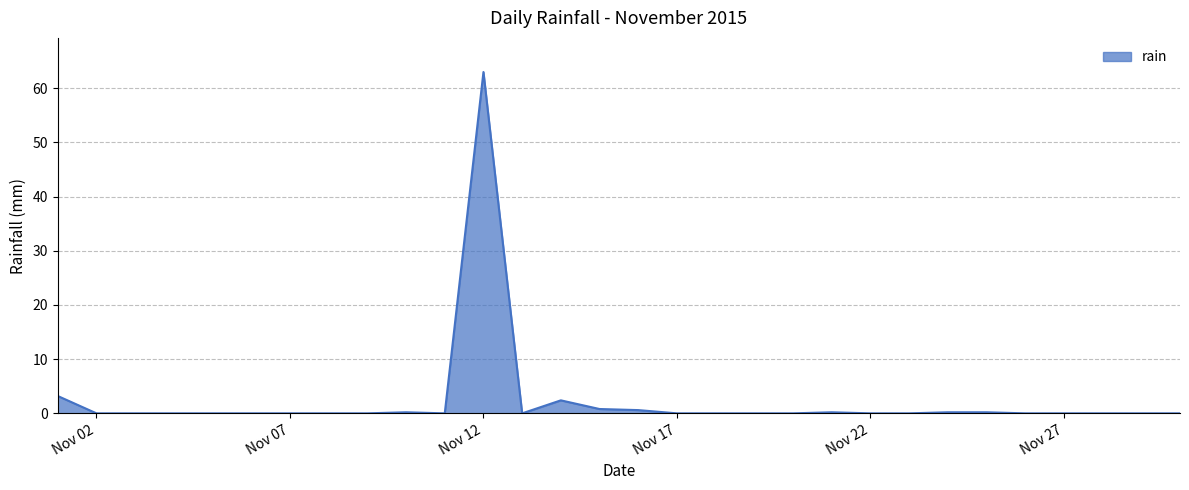

What is the greatest value displayed?

63.0